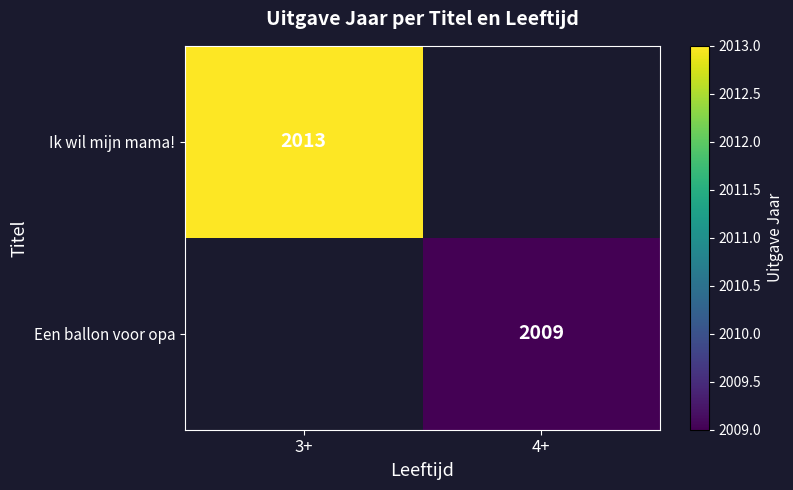

True or false: Ik wil mijn mama! has a value of 611.0 at 3+.

False